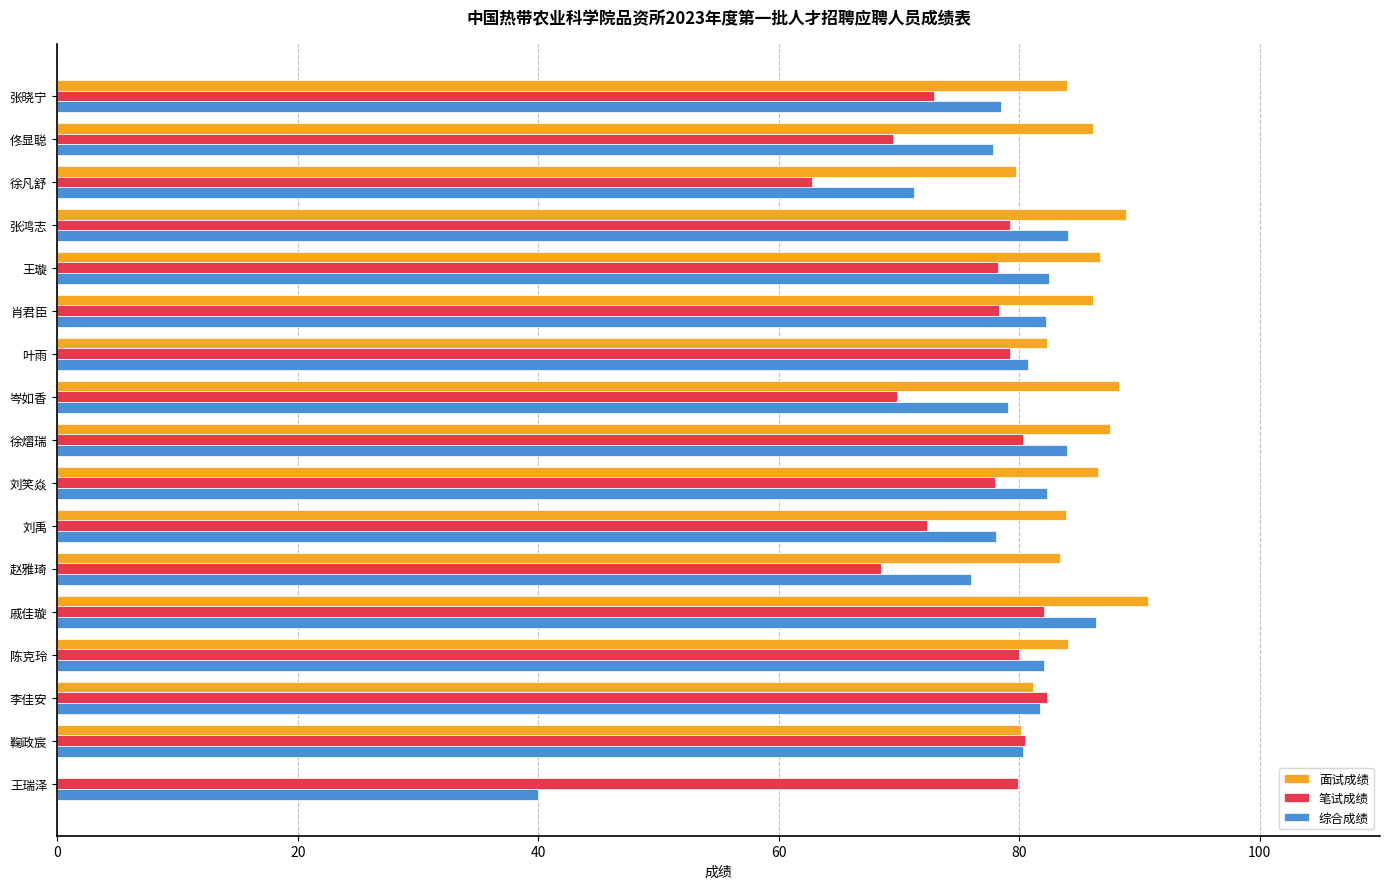

What is the maximum value for 面试成绩?

90.7